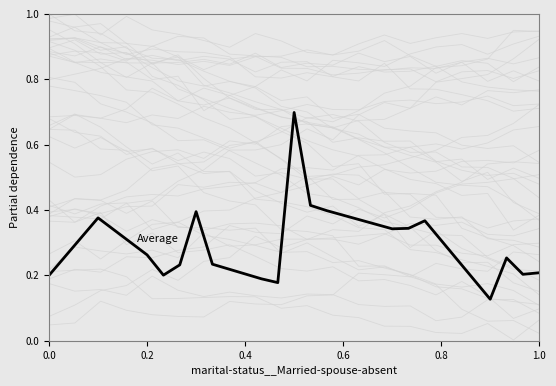

What is the value of the 17th point from the left?

0.3